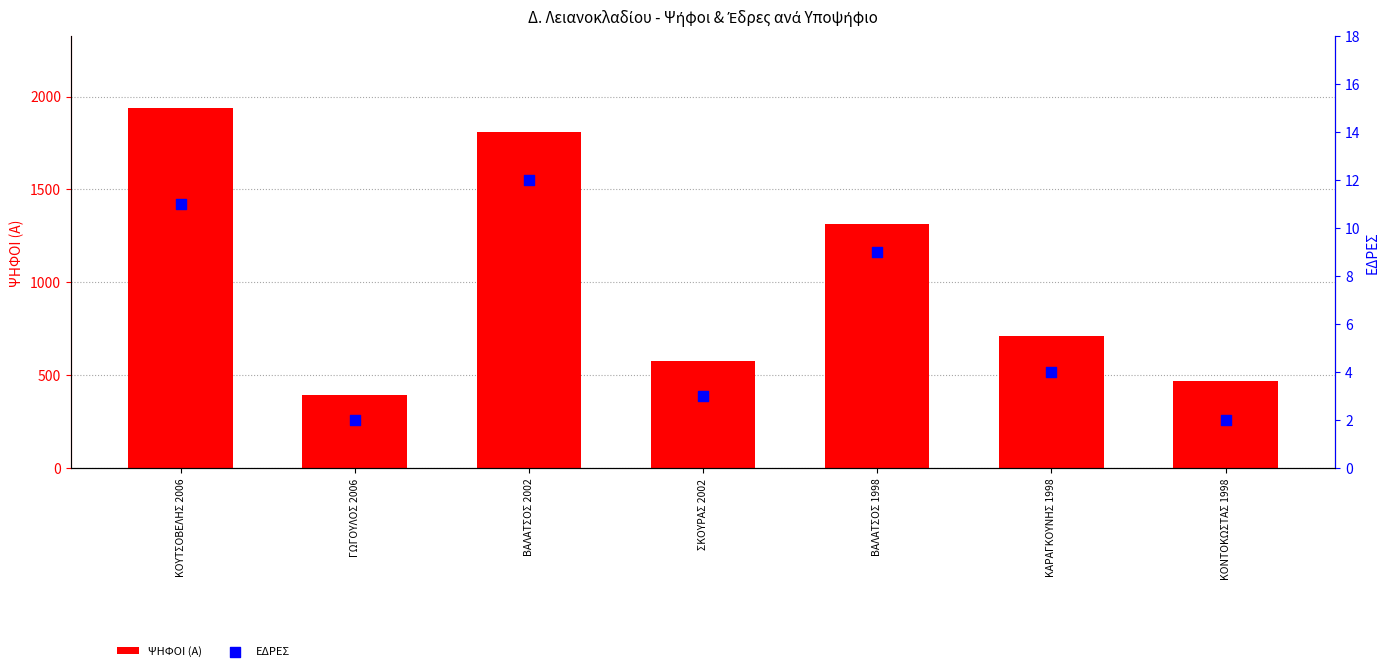

Which series has the largest Y range (max minus min)?

ΨΗΦΟΙ (Α)